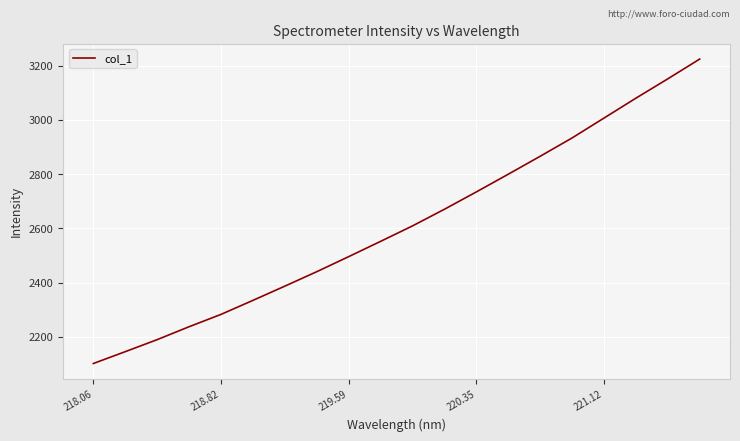

What is the smallest value displayed?

2101.6